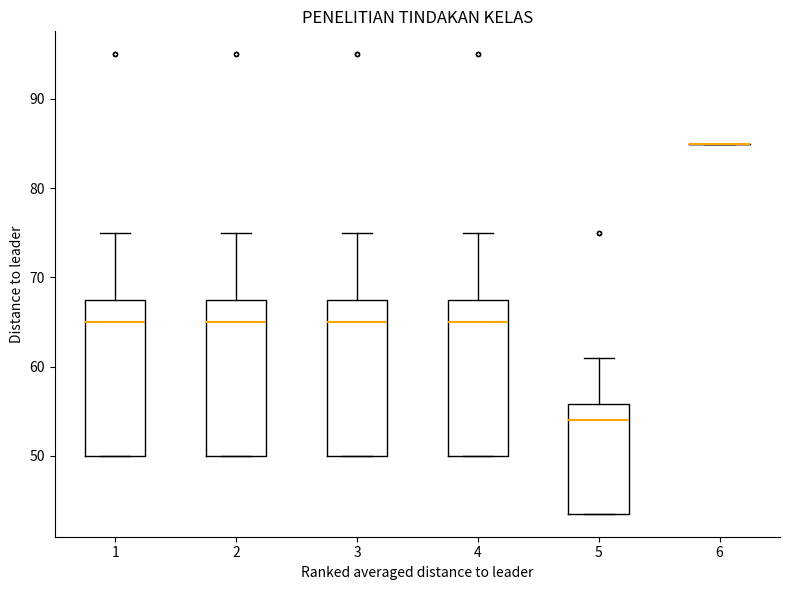

Reading left to right, transcribe this box plot: for each box, give where its median line is, the range the box spans, and where its two whiskers end, as read against the y-axis. The values are not printed on the chart, so give them approximately, as read against the axis.

1: median 65, box 50 to 68, whiskers 50 to 75
2: median 65, box 50 to 68, whiskers 50 to 75
3: median 65, box 50 to 68, whiskers 50 to 75
4: median 65, box 50 to 68, whiskers 50 to 75
5: median 54, box 44 to 56, whiskers 44 to 61
6: box collapsed to a line at 85, whiskers 85 to 85